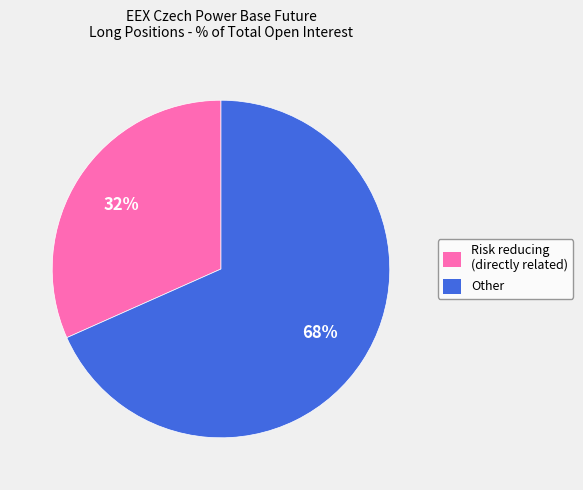

How many slices are in this pie chart?

2